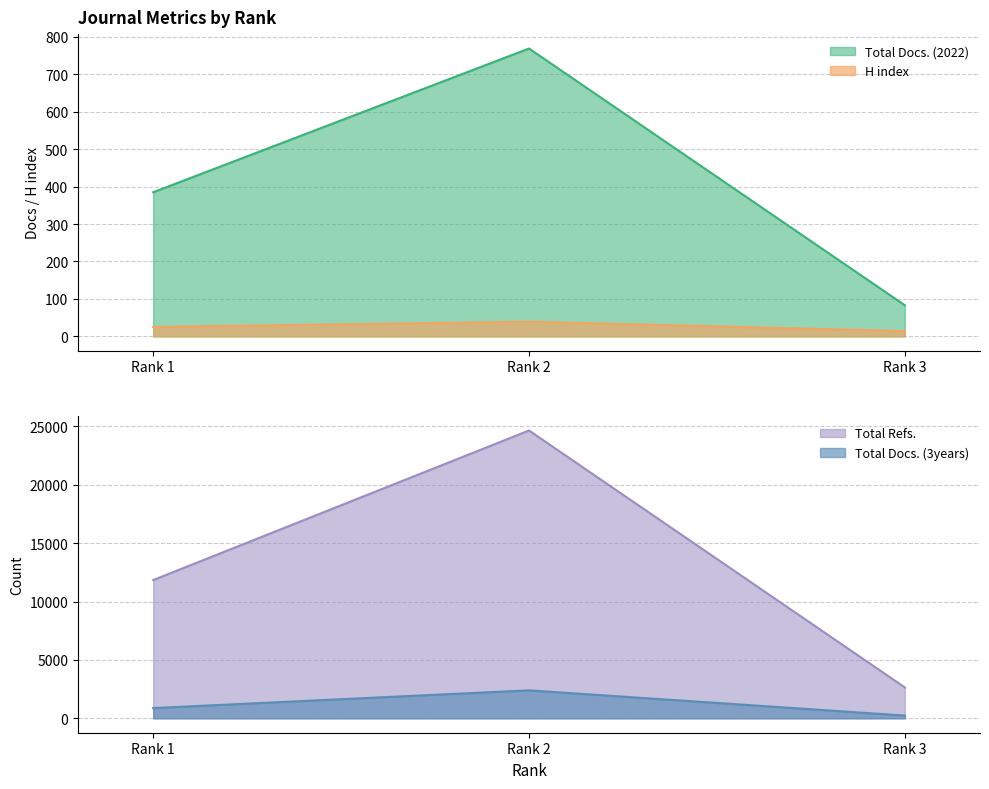

The Total Docs. (3years) series shows 238 at Rank 3. True or false?

True